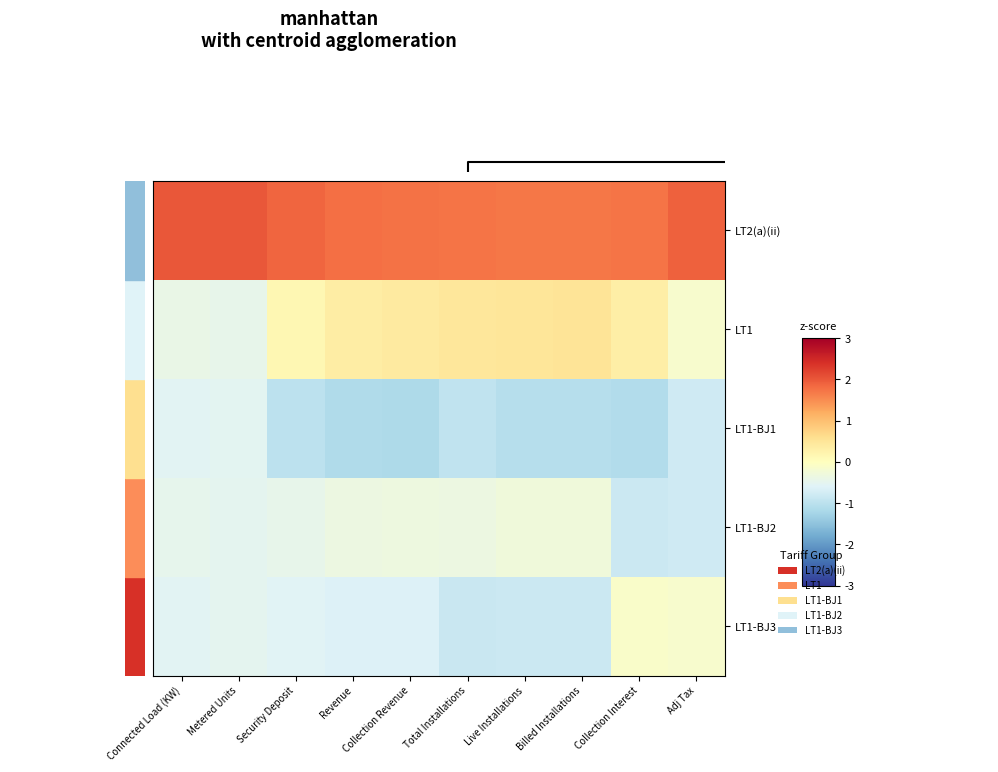

At which category does the chart reach its minimum across all series?

Collection Revenue